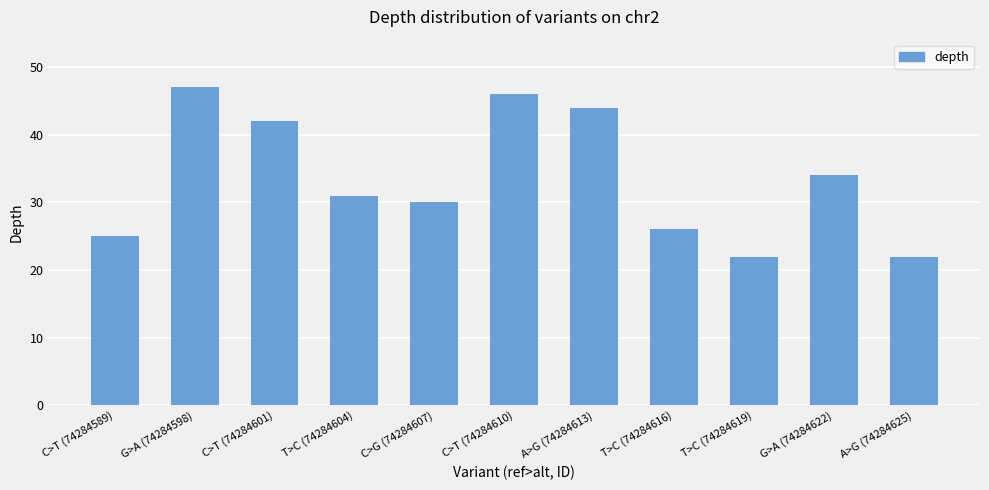

How many values are below 31?

5